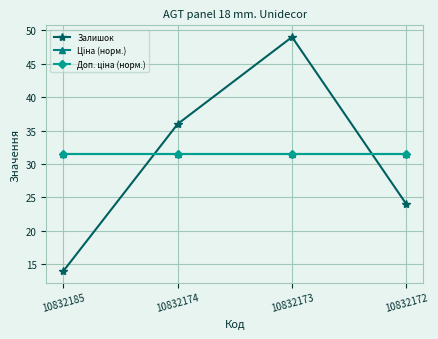

Does the chart have visible grid lines?

Yes